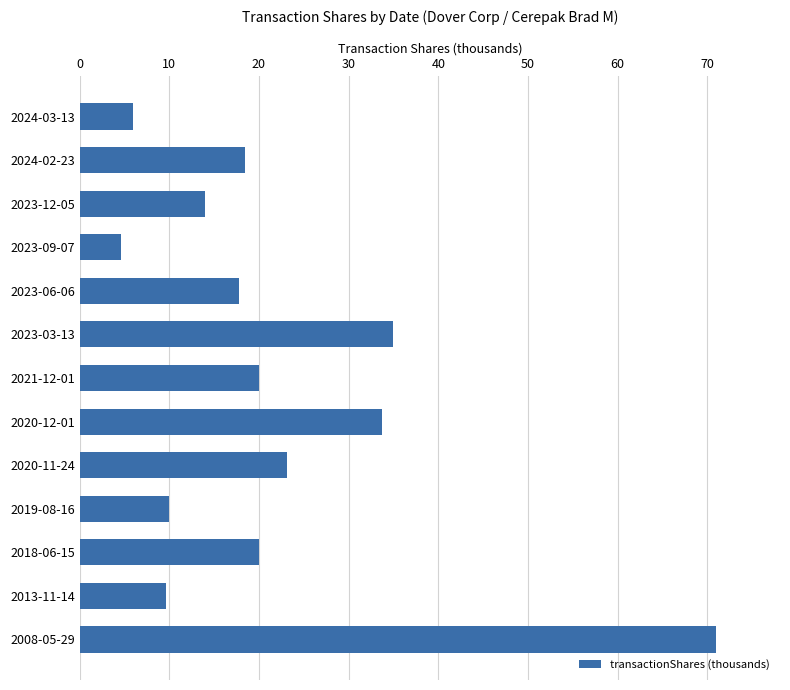

Read the value at 2020-11-24.

23.1